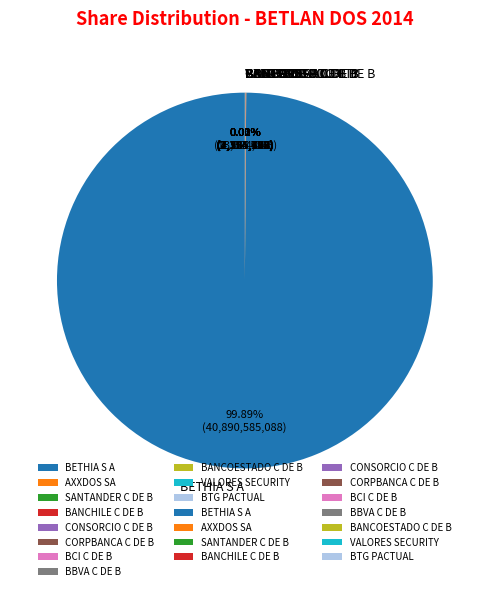

What is the largest slice in the pie chart?

BETHIA S A